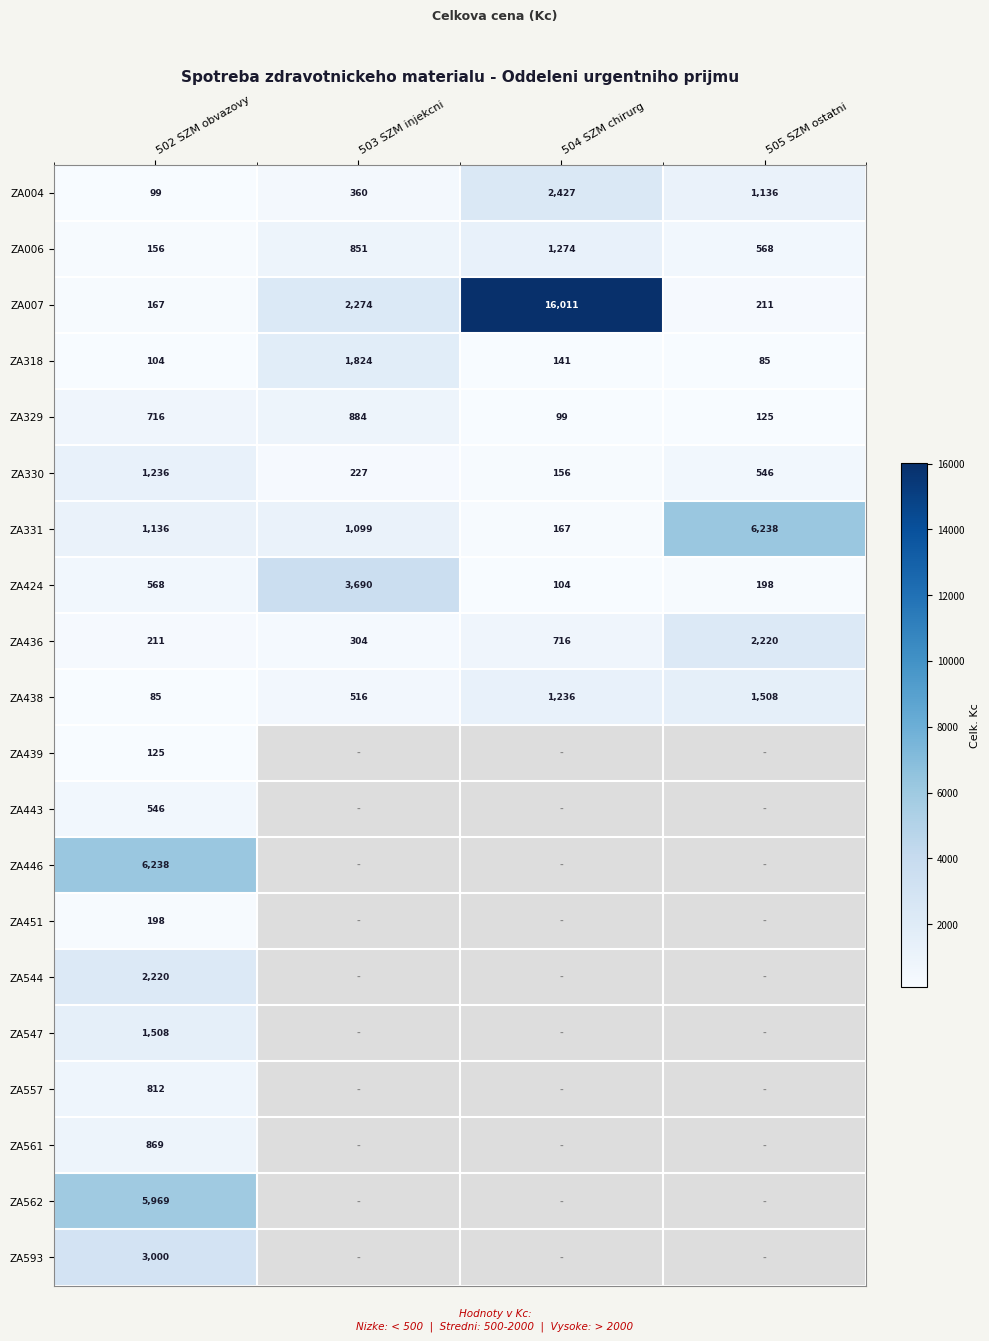

What is the difference between the maximum and minimum values in the ZA004 series?

2328.0